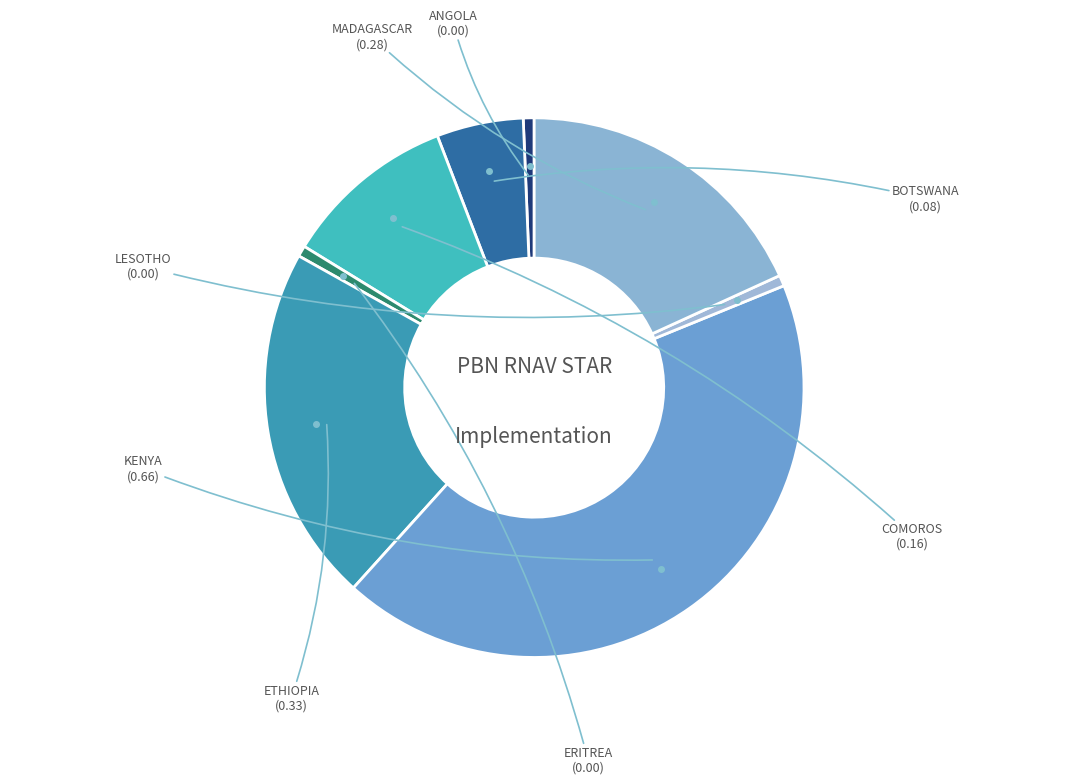

Which category has the biggest portion of the pie?

KENYA